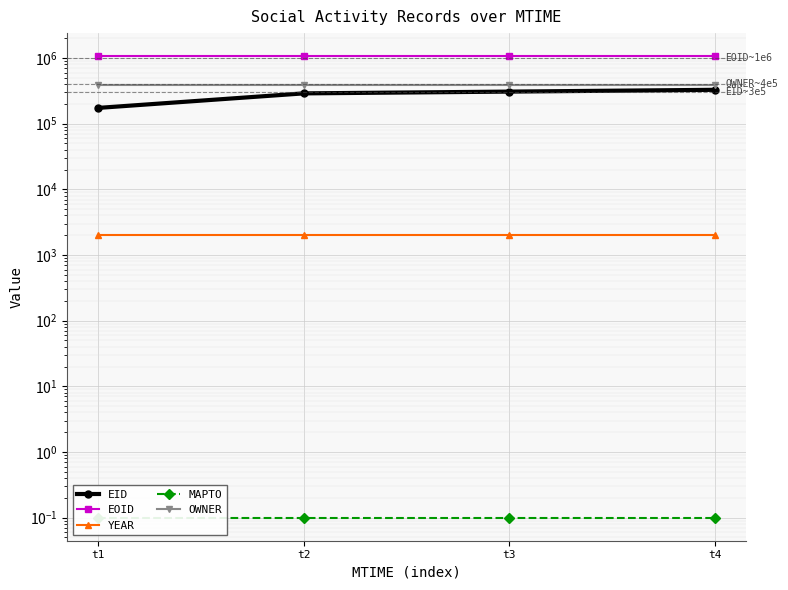

At which label does EOID first exceed 1066820?

t4